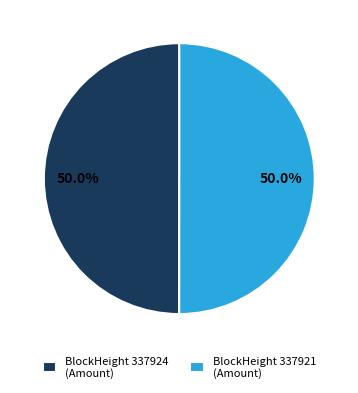

Count the number of slices in the pie.

2